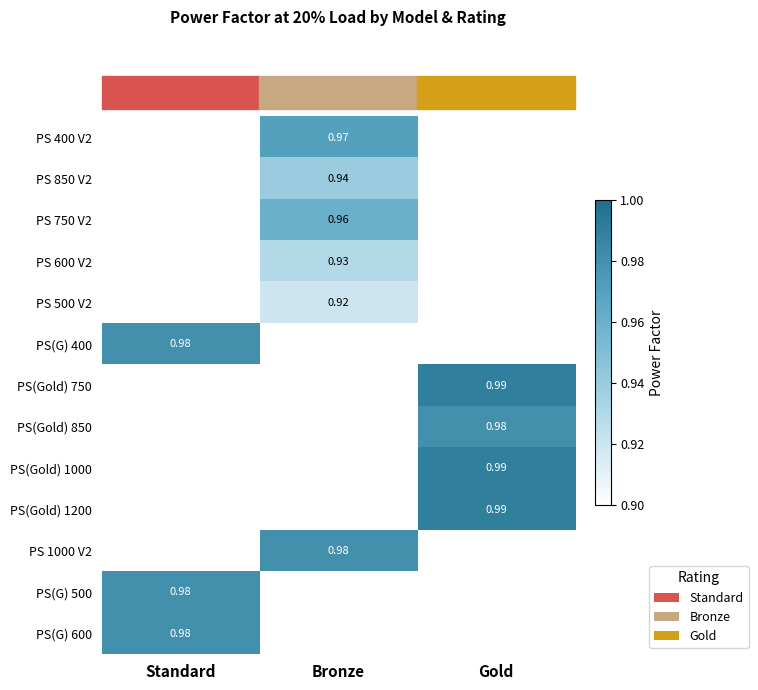

Which series has the widest spread of values?

PS(G) 400